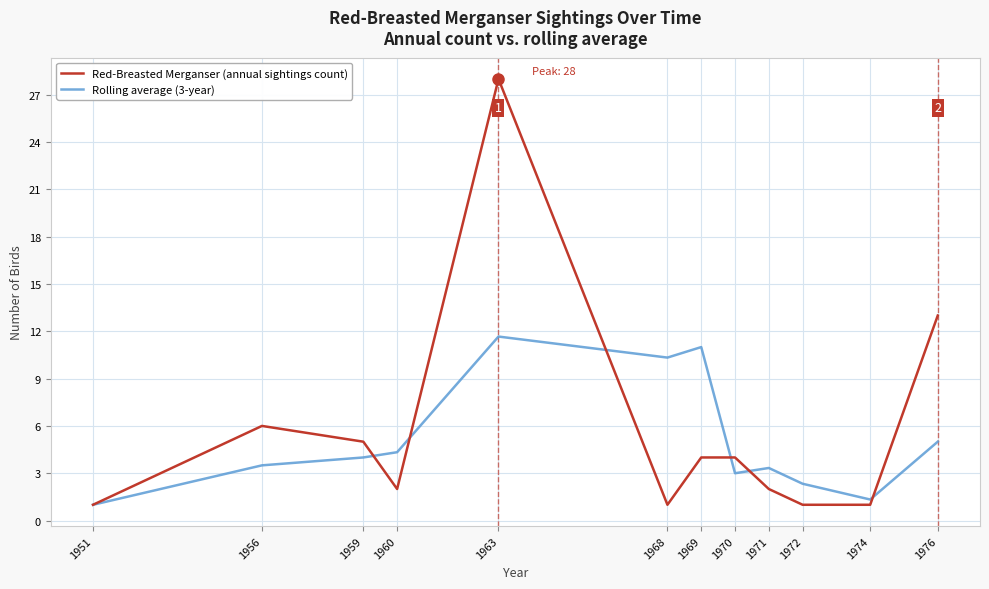

At how many categories does at least one series exceed 27?

1